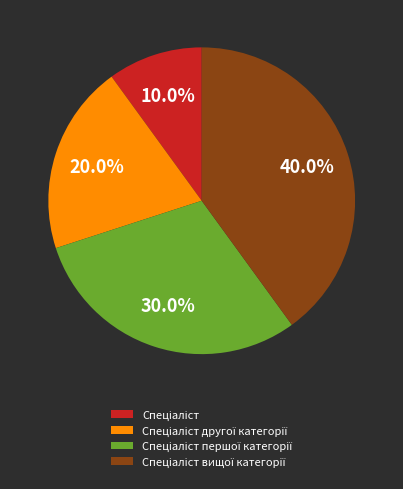

Is there any slice that represents more than half of the pie?

No